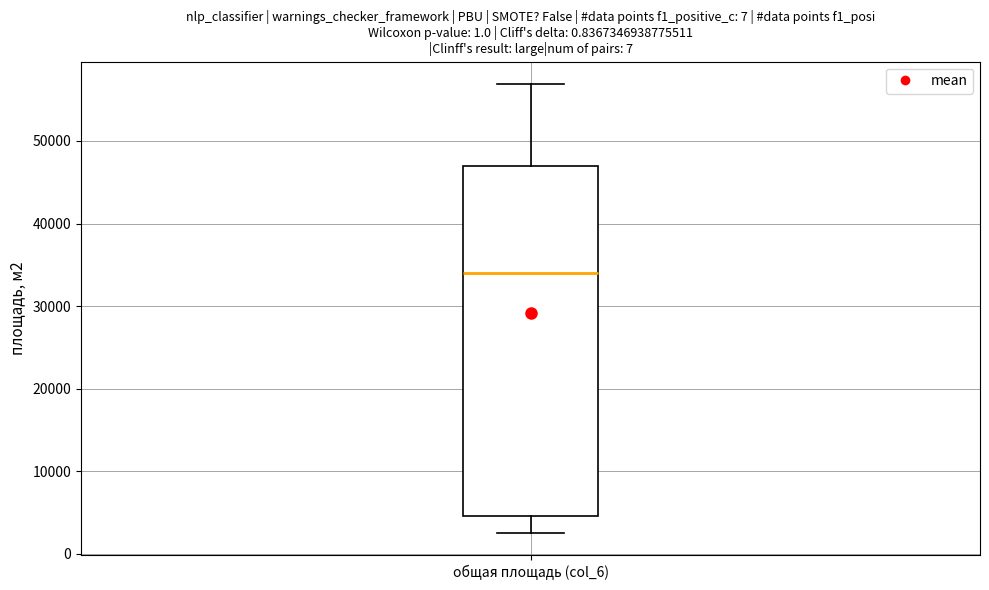

Where is the lower edge of the box for общая площадь (col_6) on the y-axis? The values are not printed on the chart, so give them approximately, as read against the axis.

5000